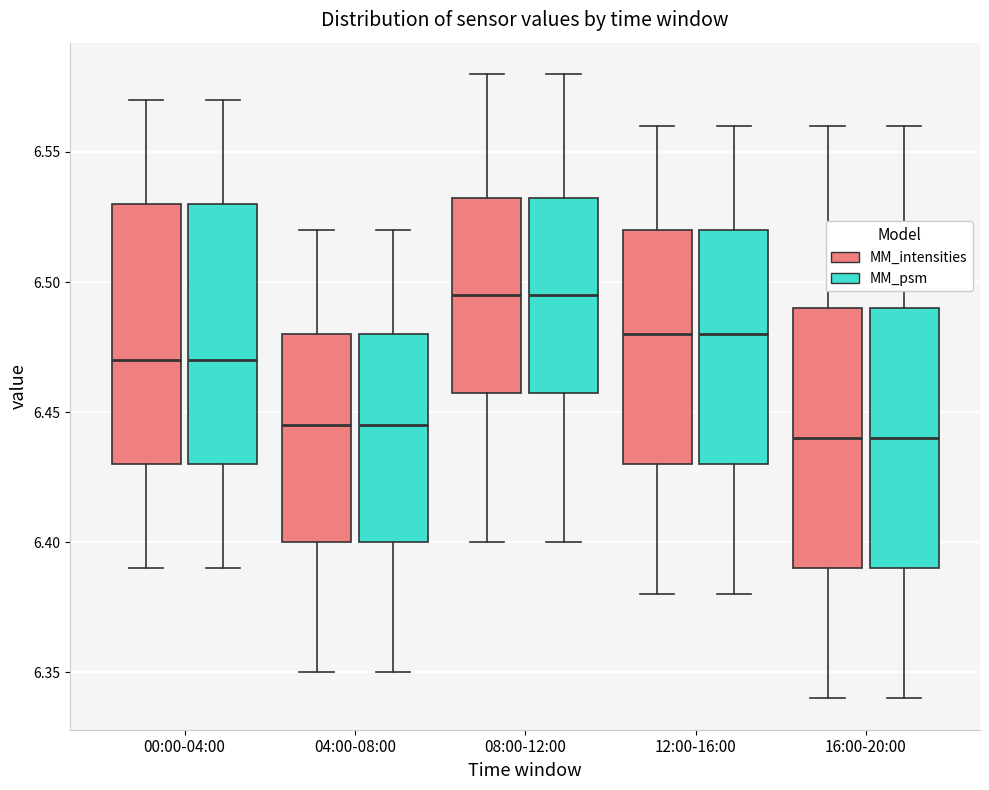

Reading left to right, read every box against the y-axis: the position of its median line, the range the box covers, and the ends of its whiskers. The values are not printed on the chart, so give them approximately, as read against the axis.

00:00-04:00 (MM_intensities): median 6.470, box 6.430 to 6.530, whiskers 6.390 to 6.570
00:00-04:00 (MM_psm): median 6.470, box 6.430 to 6.530, whiskers 6.390 to 6.570
04:00-08:00 (MM_intensities): median 6.445, box 6.400 to 6.480, whiskers 6.350 to 6.520
04:00-08:00 (MM_psm): median 6.445, box 6.400 to 6.480, whiskers 6.350 to 6.520
08:00-12:00 (MM_intensities): median 6.495, box 6.460 to 6.535, whiskers 6.400 to 6.580
08:00-12:00 (MM_psm): median 6.495, box 6.460 to 6.535, whiskers 6.400 to 6.580
12:00-16:00 (MM_intensities): median 6.480, box 6.430 to 6.520, whiskers 6.380 to 6.560
12:00-16:00 (MM_psm): median 6.480, box 6.430 to 6.520, whiskers 6.380 to 6.560
16:00-20:00 (MM_intensities): median 6.440, box 6.390 to 6.490, whiskers 6.340 to 6.560
16:00-20:00 (MM_psm): median 6.440, box 6.390 to 6.490, whiskers 6.340 to 6.560